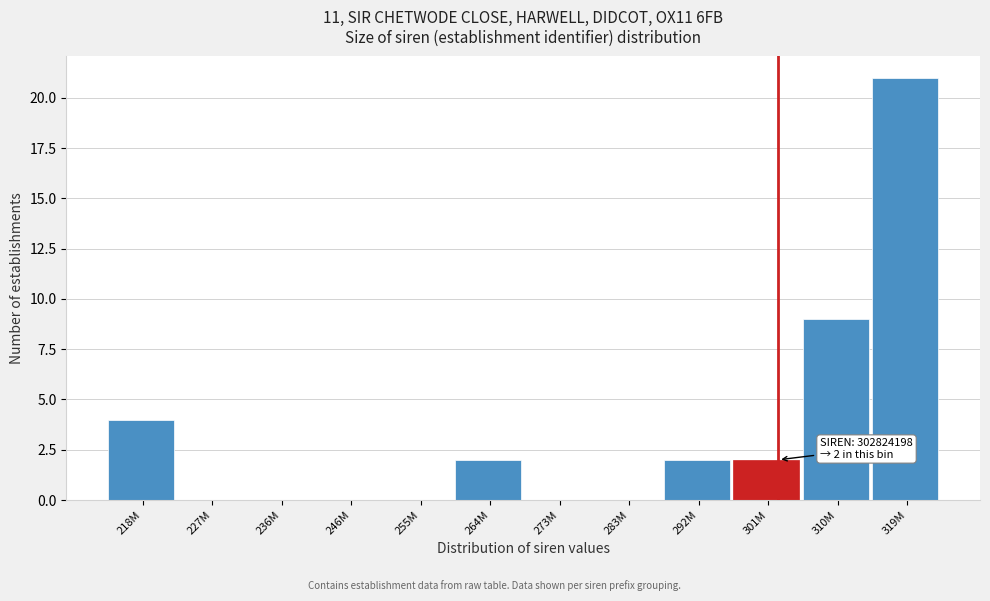

Reading left to right, list all the values displayed in this chart.

218M=4	227M=0	236M=0	246M=0	255M=0	264M=2	273M=0	283M=0	292M=2	301M=2	310M=9	319M=21